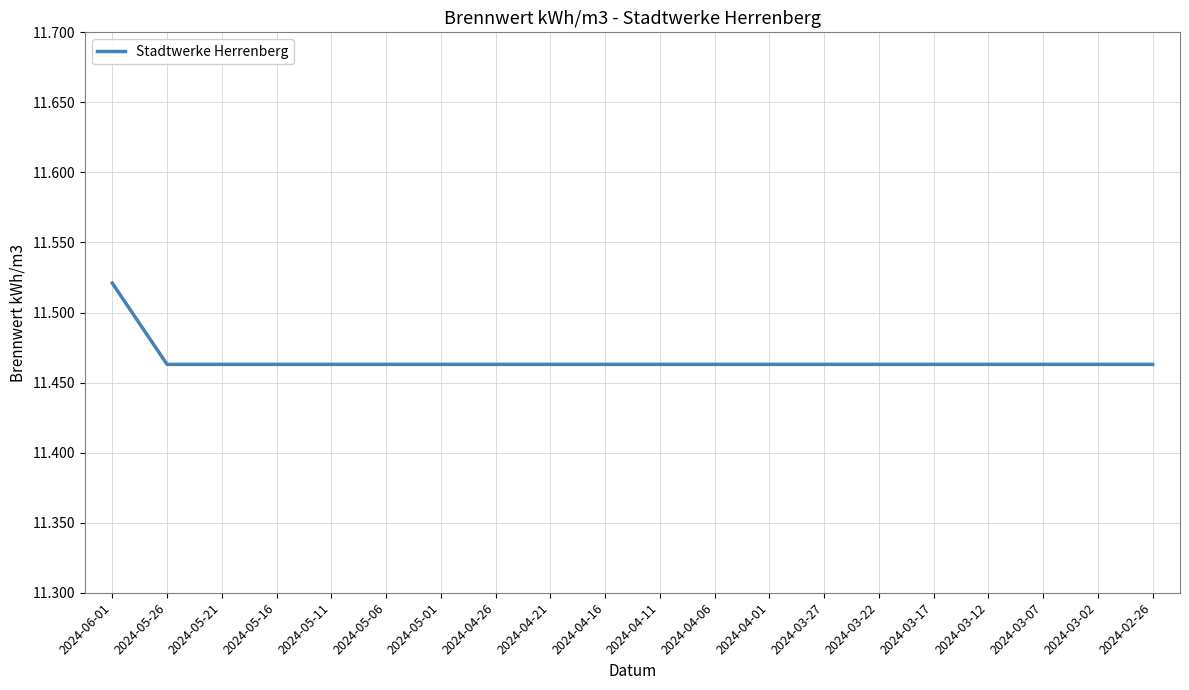

Which label corresponds to the largest value in the chart?

2024-06-01